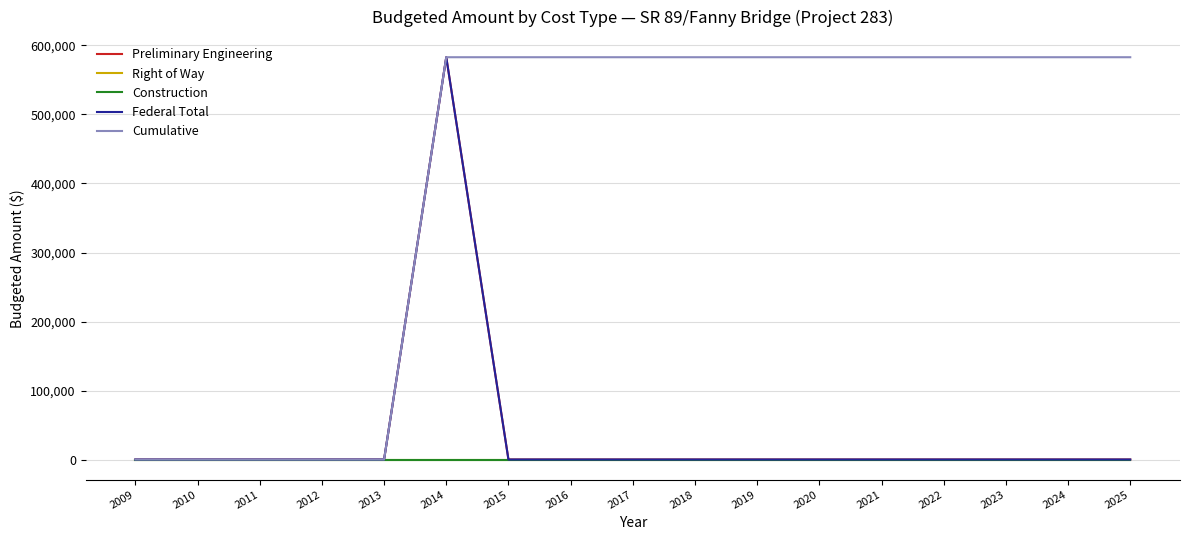

Where is Cumulative nearest to the value 291500?

2009